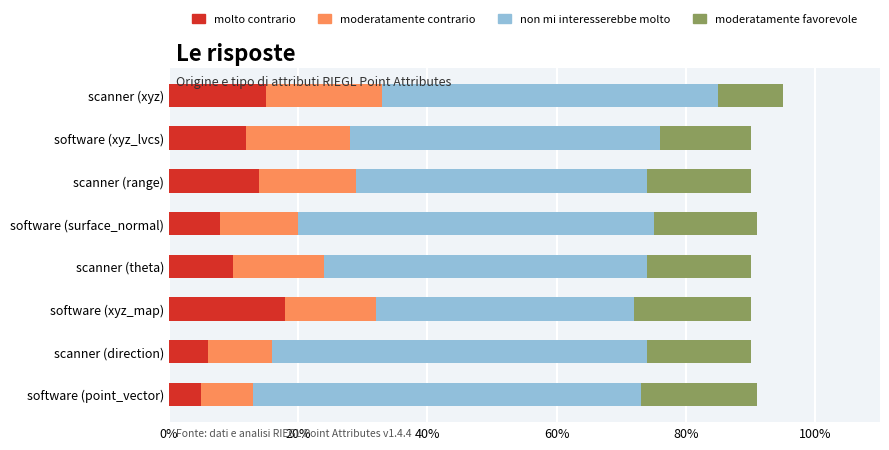

True or false: molto contrario has a value of 12 at software (xyz_lvcs).

True